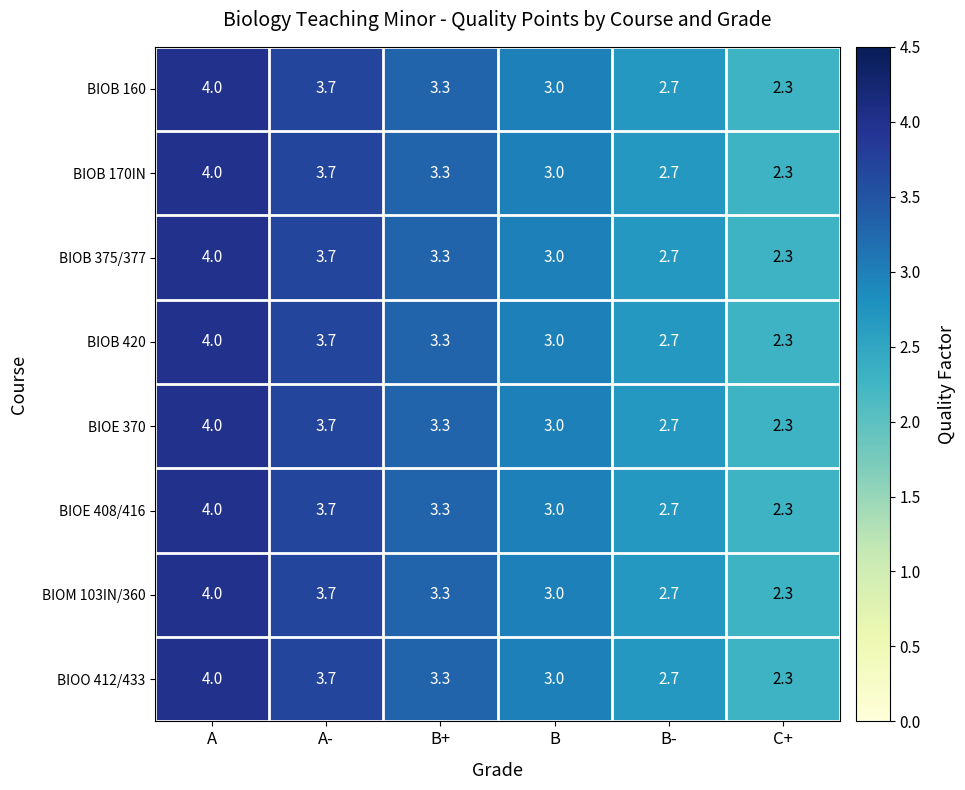

Rank the categories by BIOE 370 value from lowest to highest.

C+, B-, B, B+, A-, A